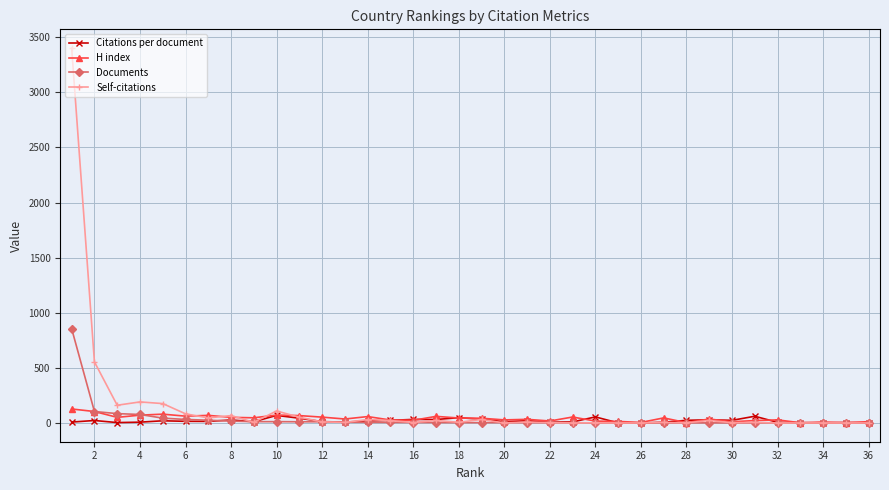

List the series in order of their peak value, highest first.

Self-citations, Documents, H index, Citations per document